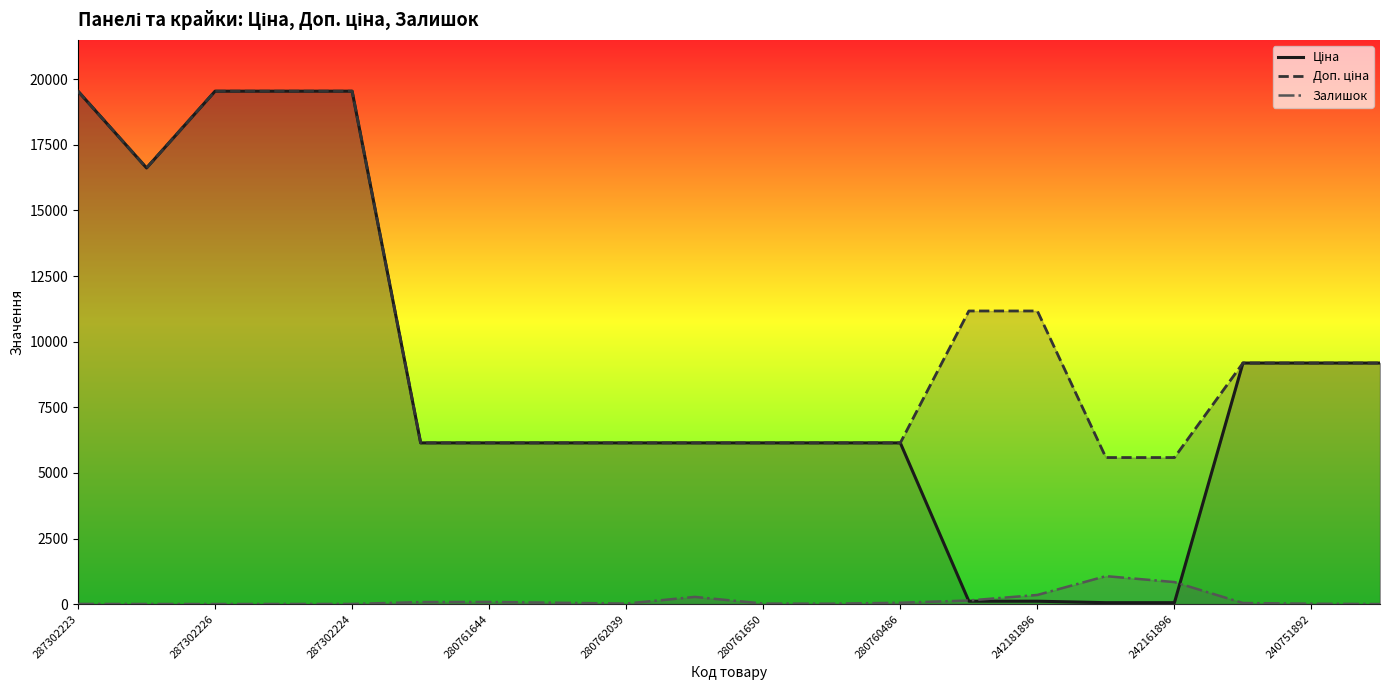

What is the value of the Доп. ціна point at the 12th from the left?

6143.2